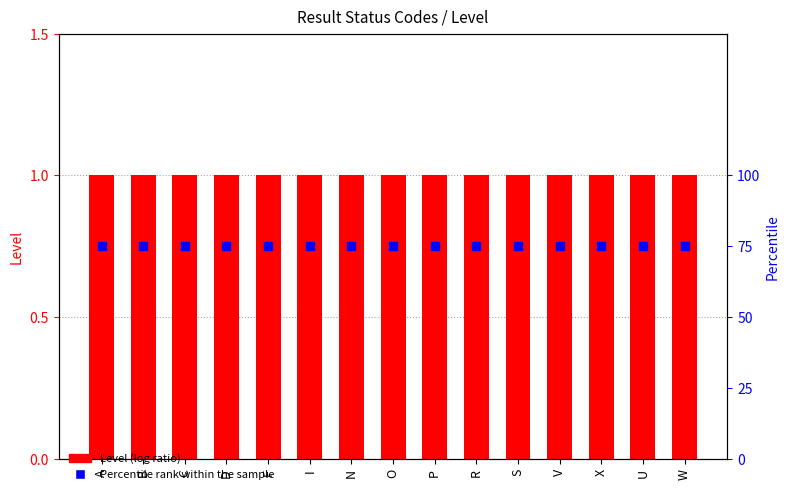

At which category is the sum across all series the highest?

A